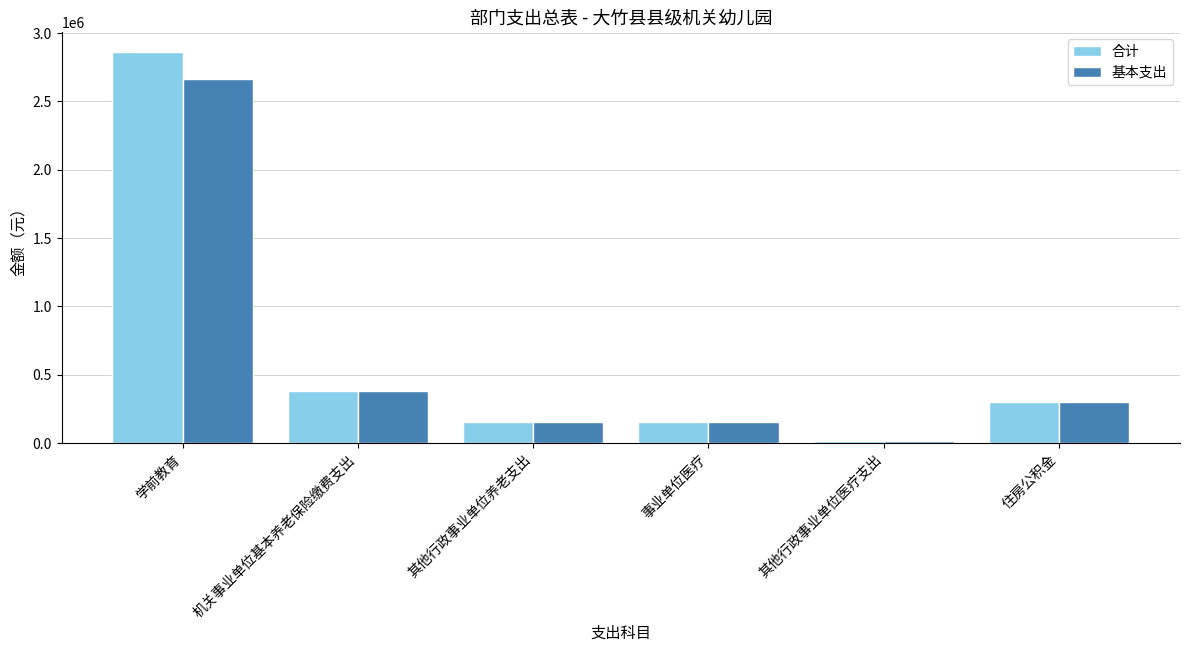

What are all the series names shown in the legend?

合计, 基本支出